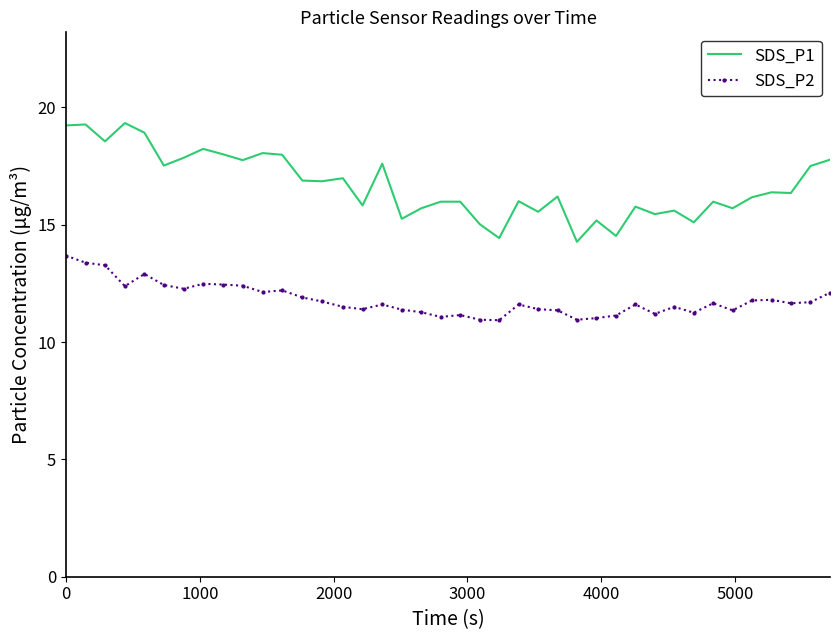

What is the smallest value displayed?

10.9